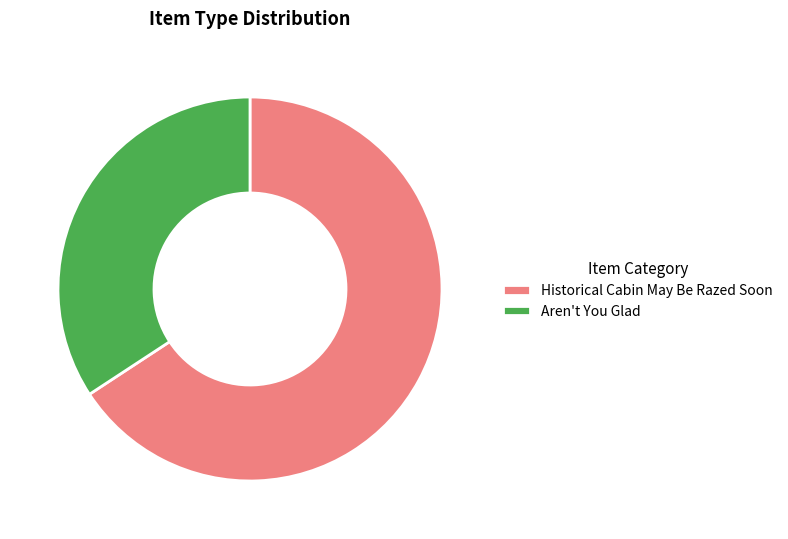

Which slice represents more than half of the pie?

Historical Cabin May Be Razed Soon